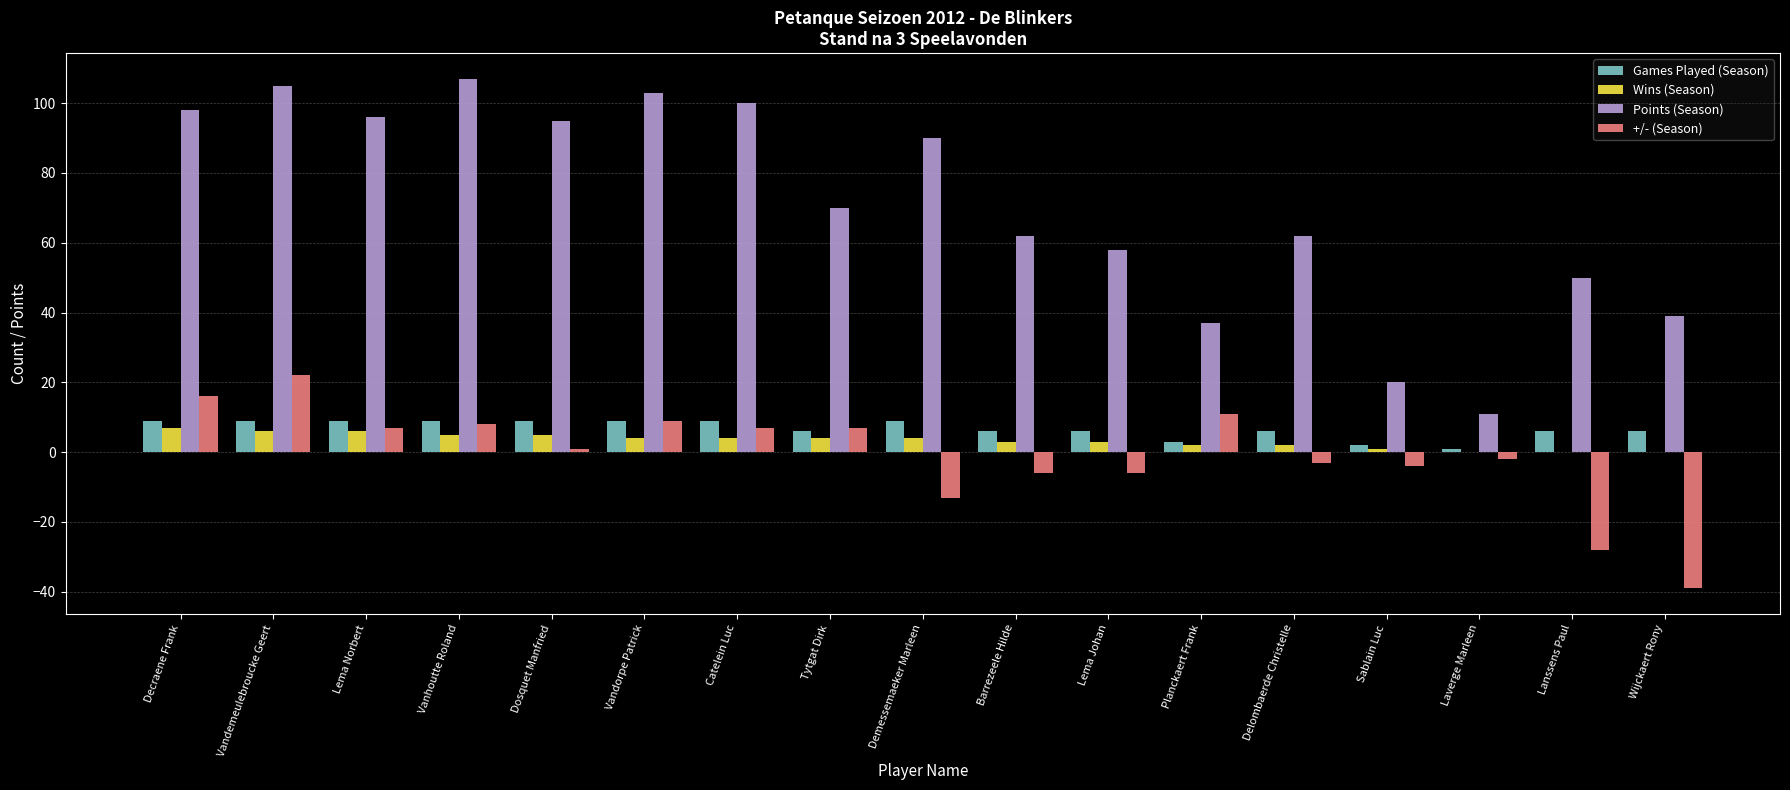

How many groups of bars are there?

17